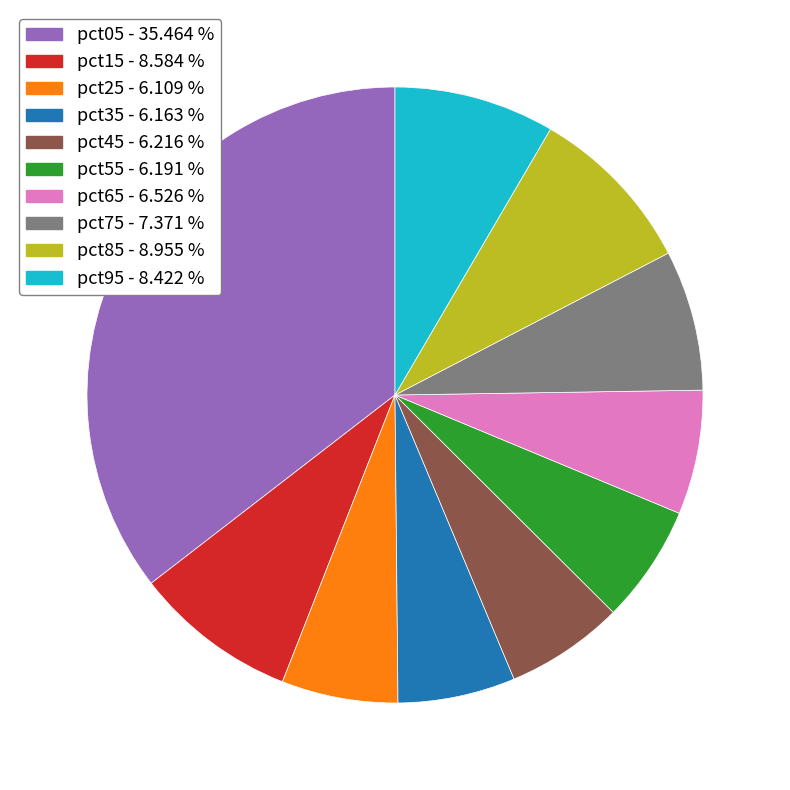

Which slice is the largest?

pct05